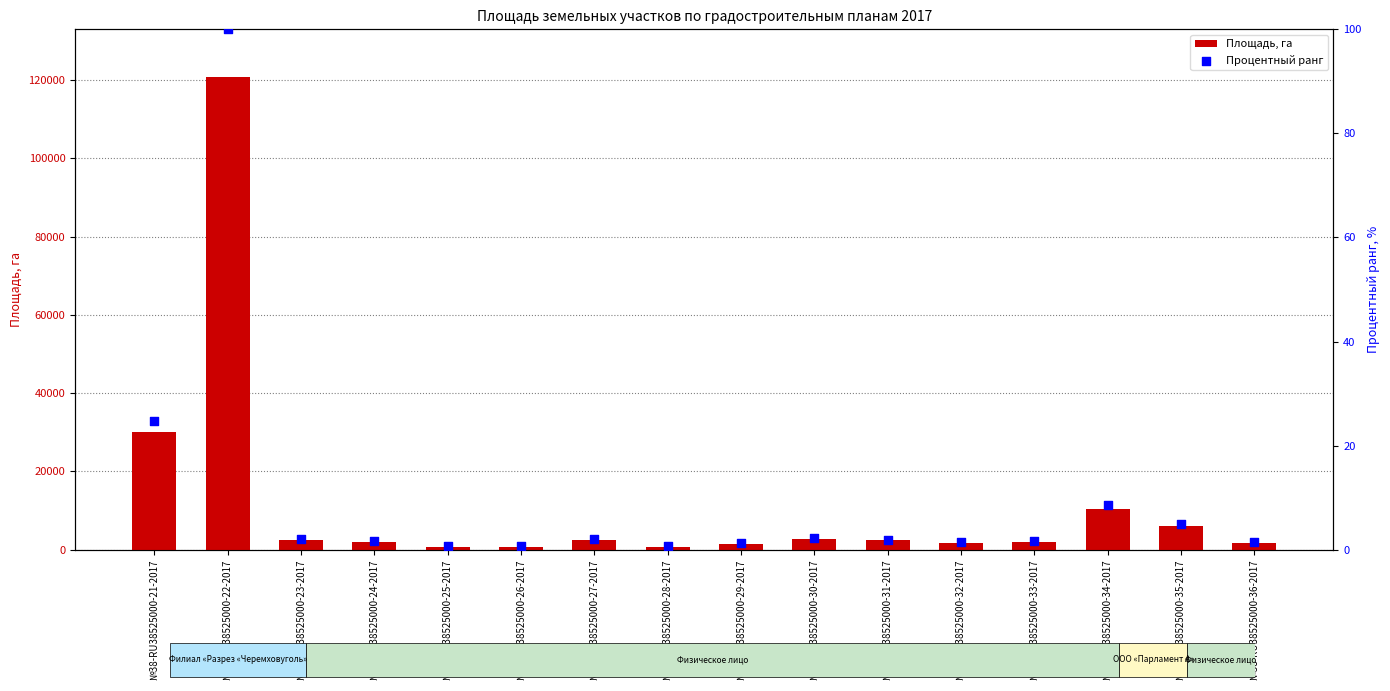

What is the total value across all series at №38-RU38525000-35-2017?

6003.0